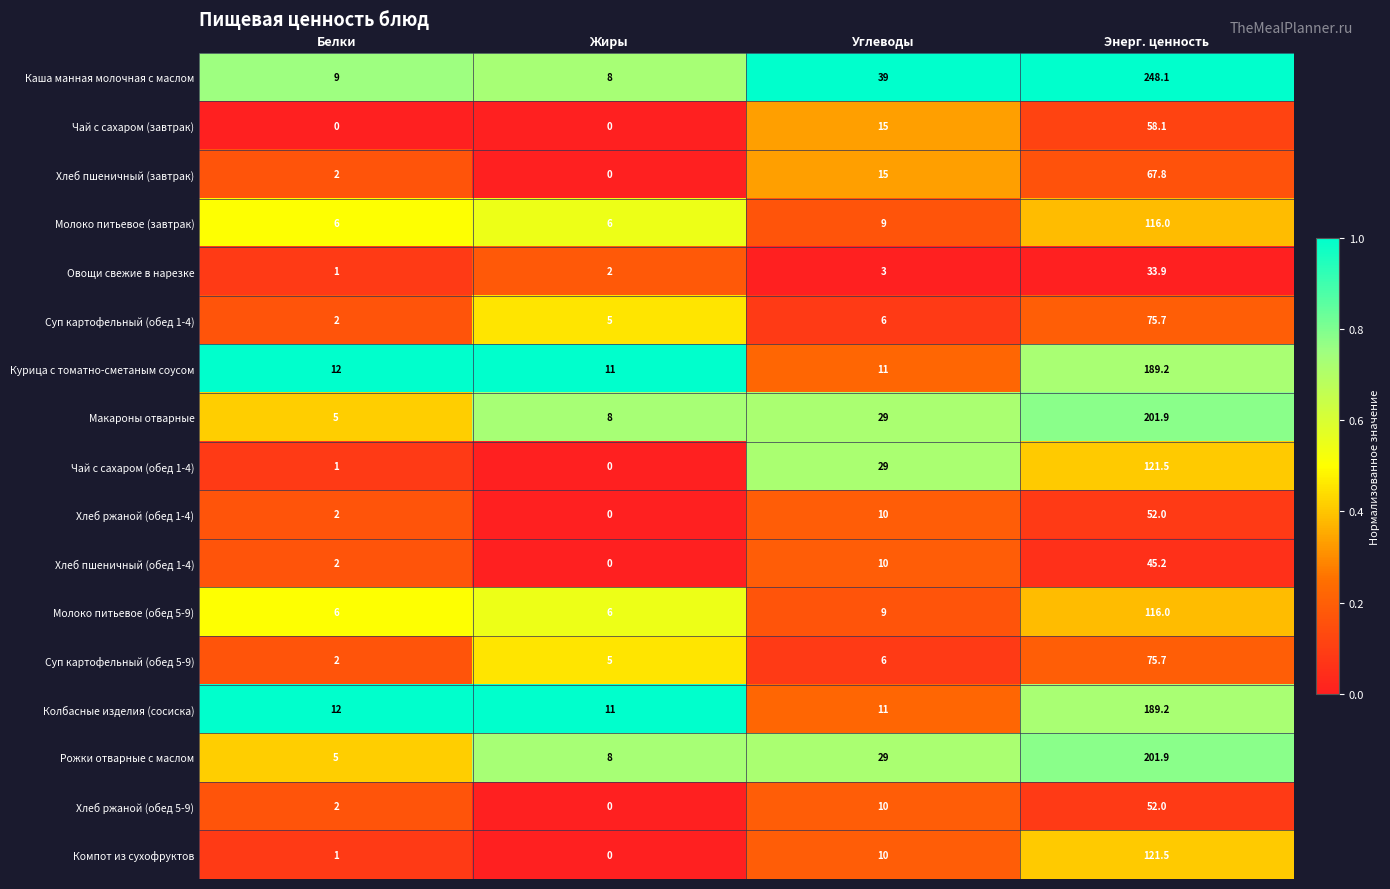

At which category is the sum across all series the highest?

Энерг. ценность